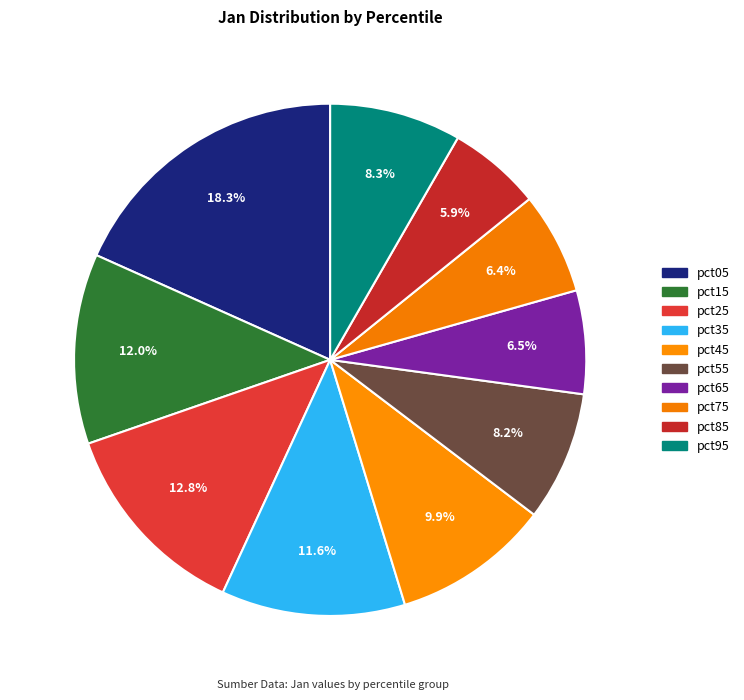

How many slices are in this pie chart?

10